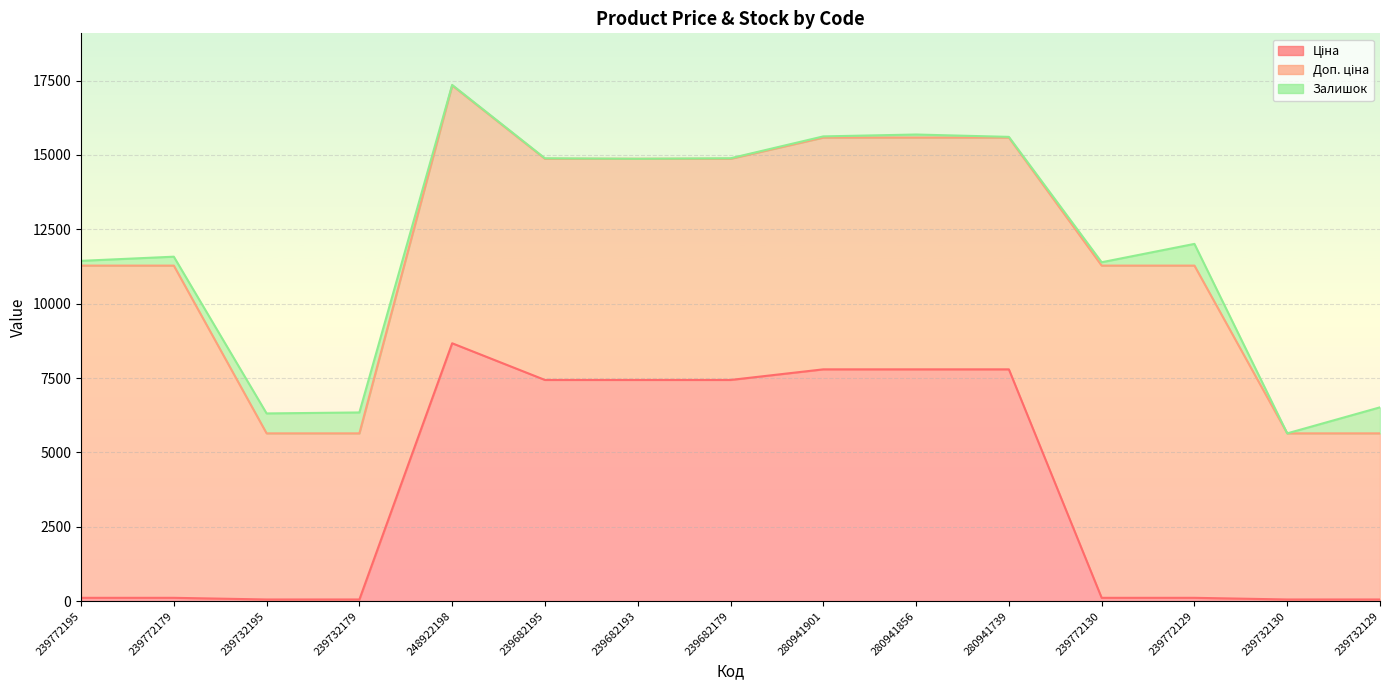

What position from the right is 280941739?

5